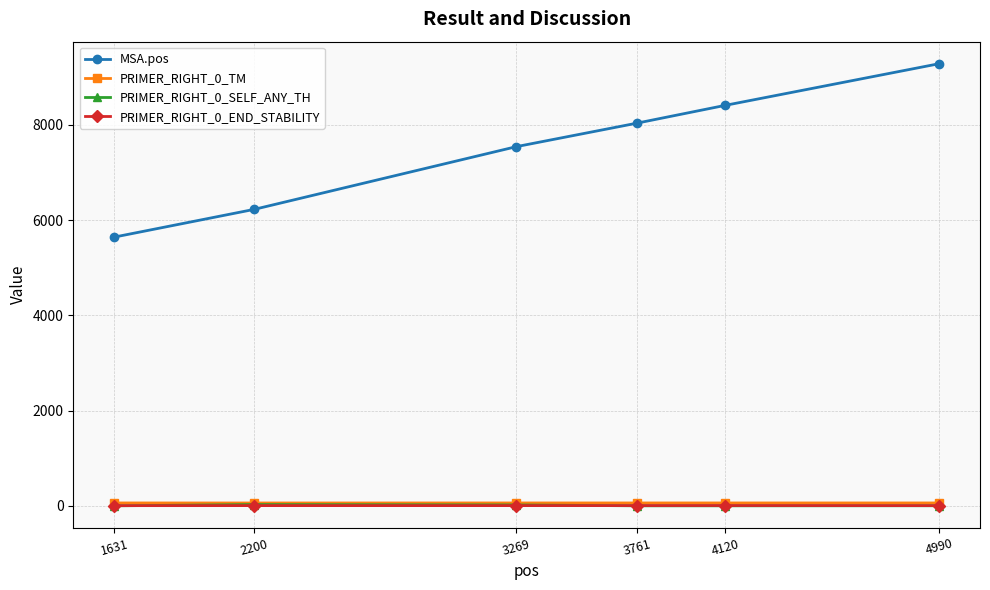

How many values in the PRIMER_RIGHT_0_END_STABILITY series exceed 4?

5